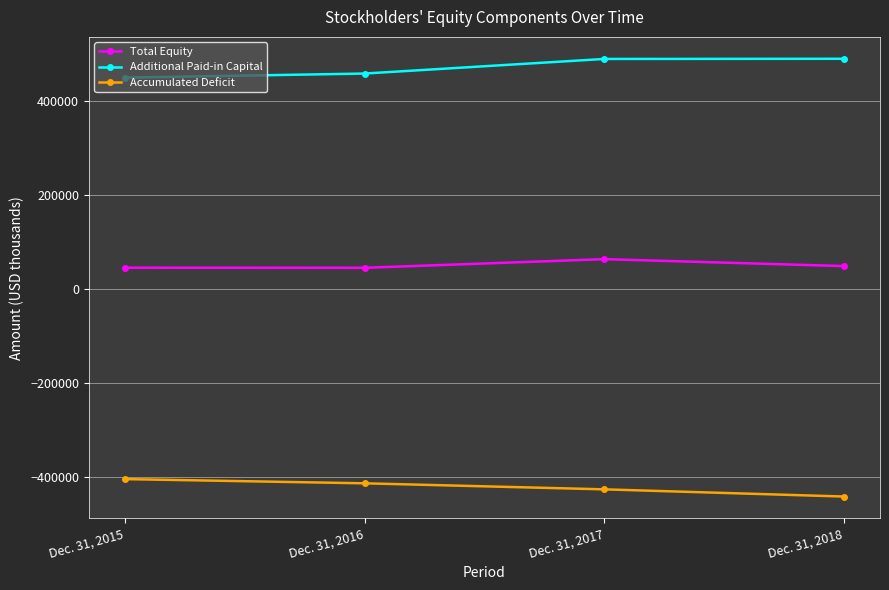

The value of Accumulated Deficit at Dec. 31, 2015 is -254696. True or false?

False